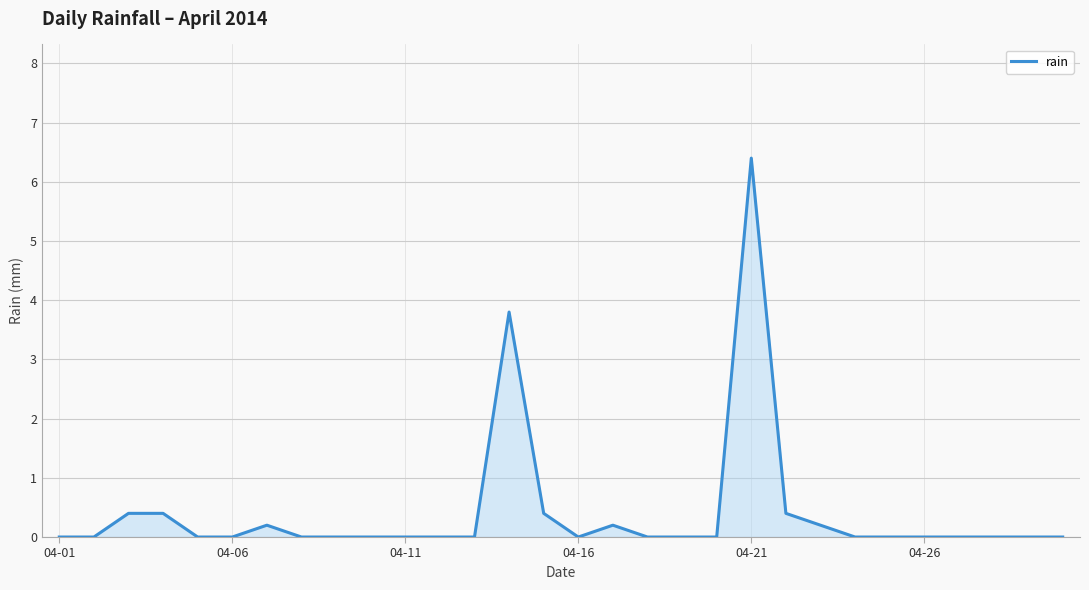

What is the greatest value displayed?

6.4